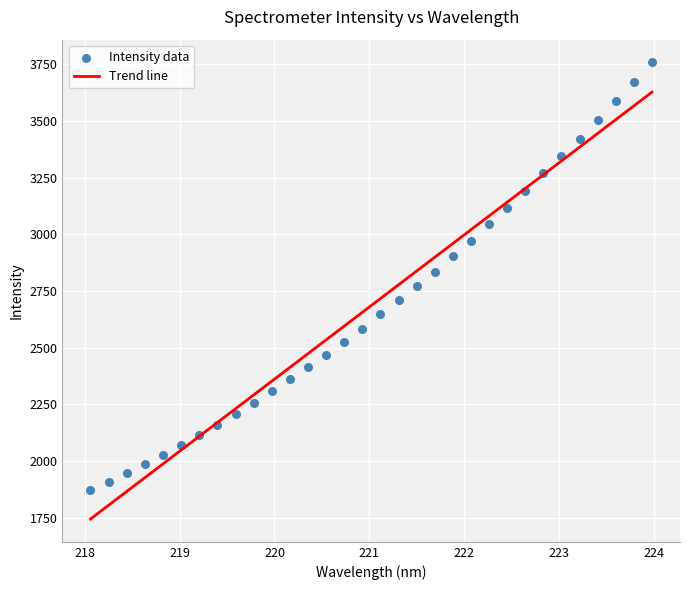

What is the range of X values (max minus min)?

5.9